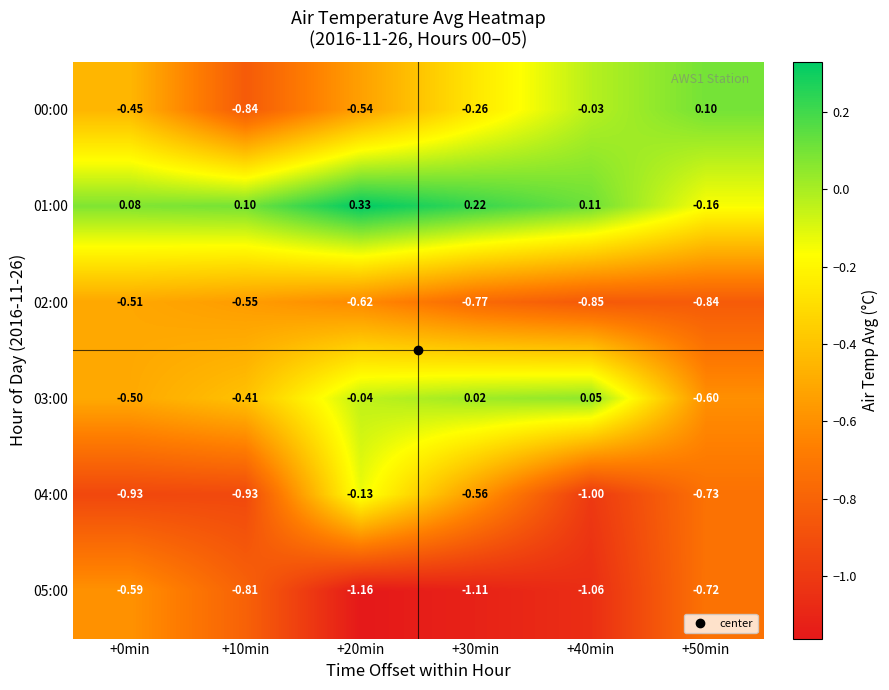

Is the value of 02:00 at +0min greater than the value of 04:00 at +30min?

Yes